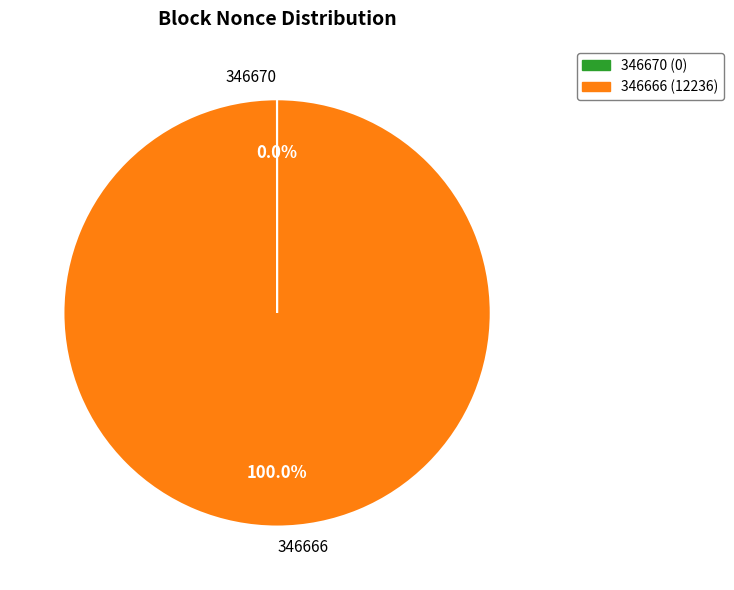

Which slice represents more than half of the pie?

346666